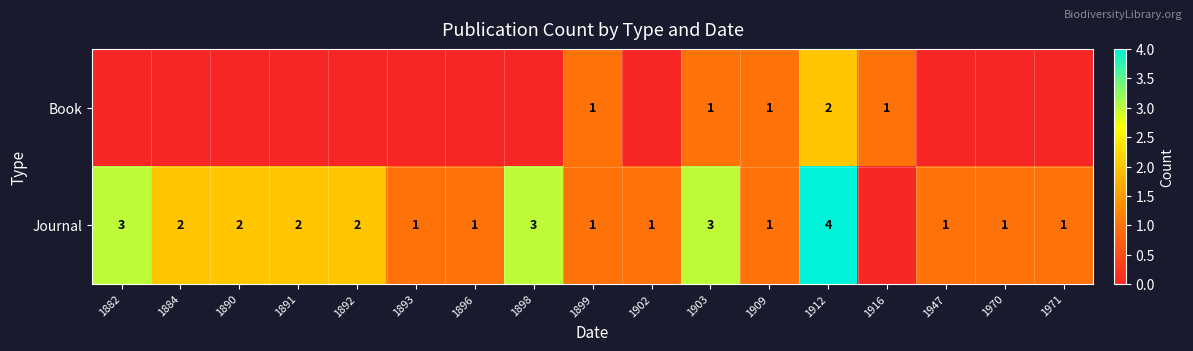

Between 1902 and 1896, which is larger?

1902